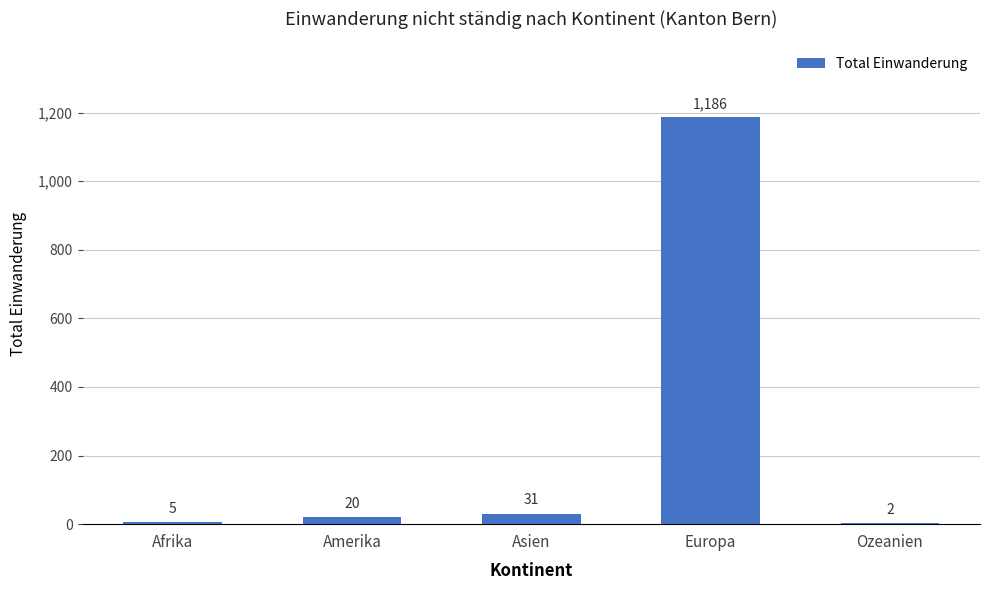

Is it true that the value at Amerika is 20?

True